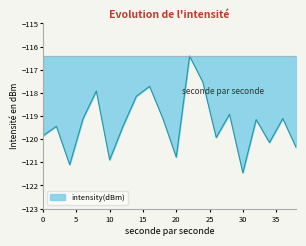

What is the difference between the maximum and minimum values?

5.0